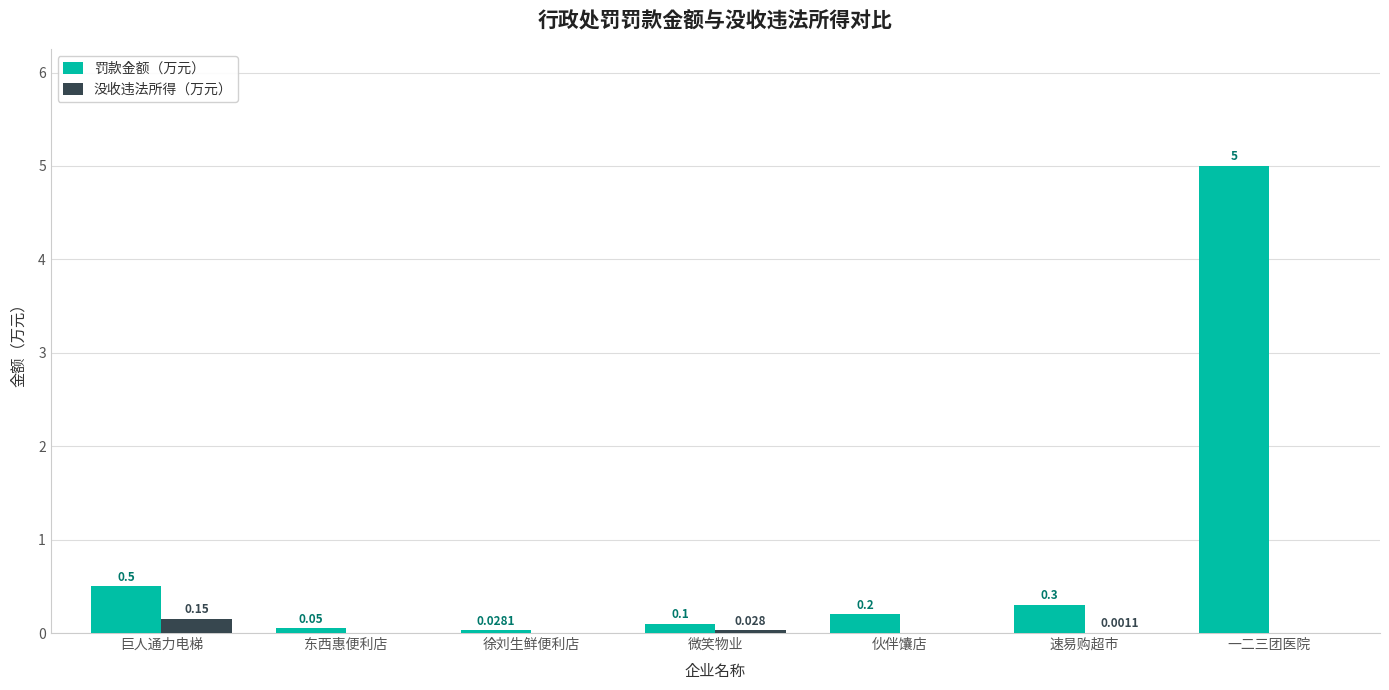

What is the total value across all series at 伙伴馕店?

0.2